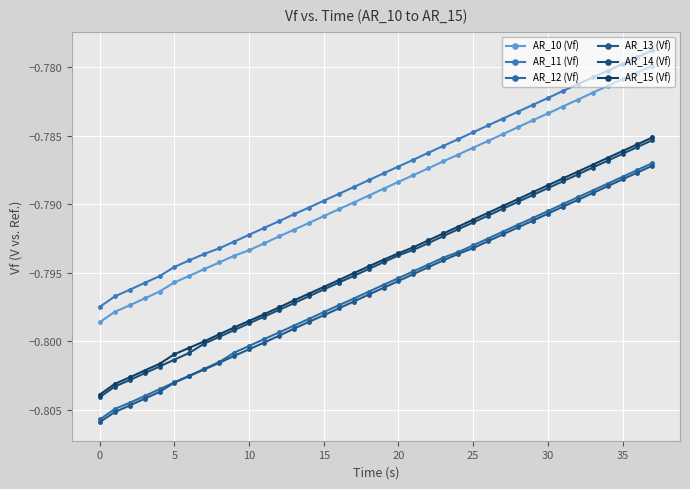

How many lines are shown in the chart?

6